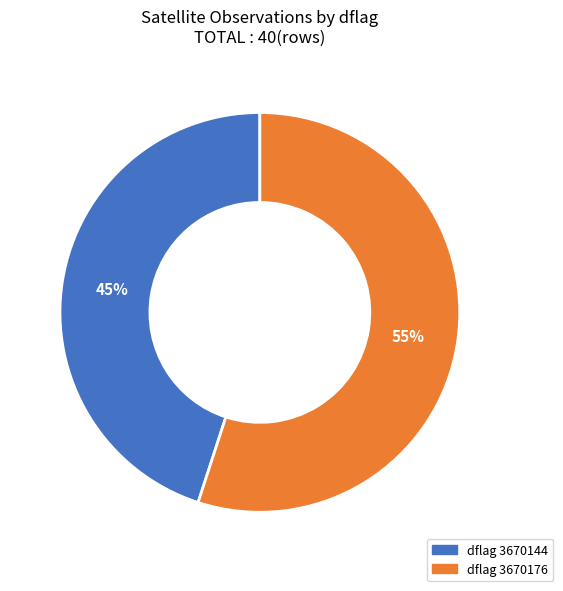

Count the number of slices in the pie.

2